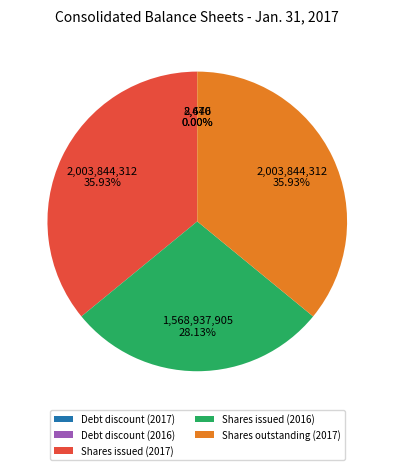

Is the sum of Shares issued (2016) and Shares issued (2017) greater than half?

Yes